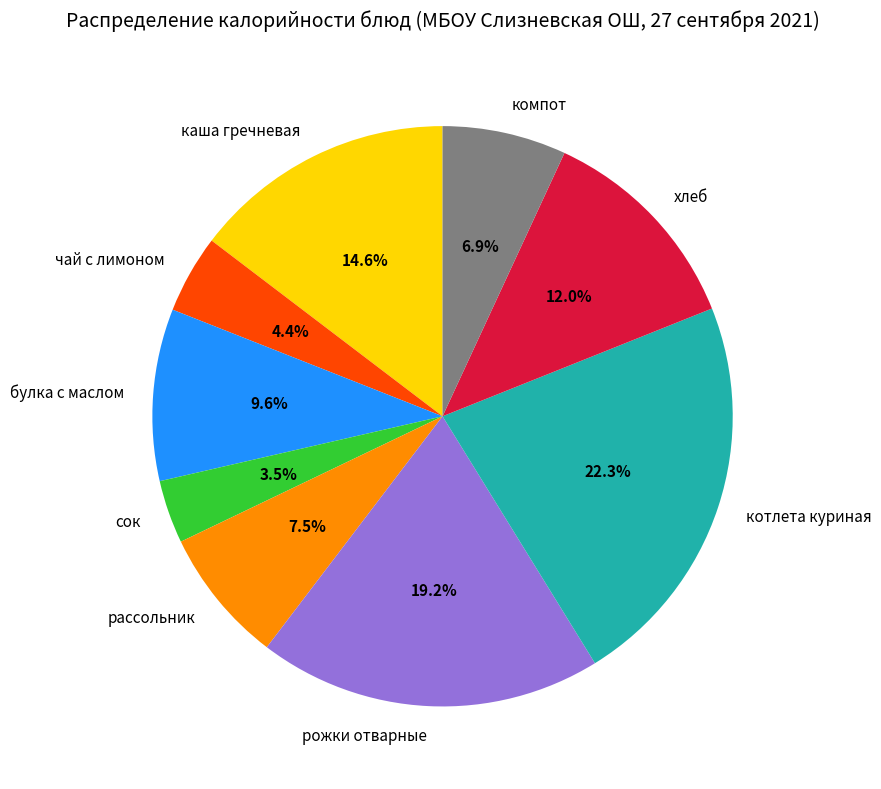

Approximately how many times larger is the value at каша гречневая compared to котлета куриная?

0.7